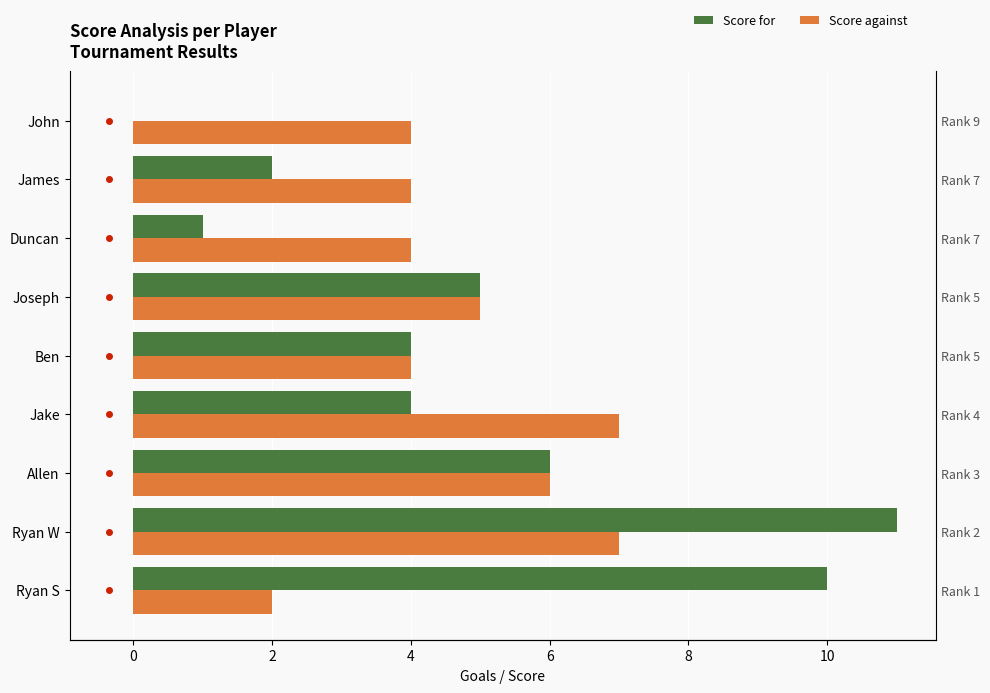

Which series has the largest total across all categories?

Score for